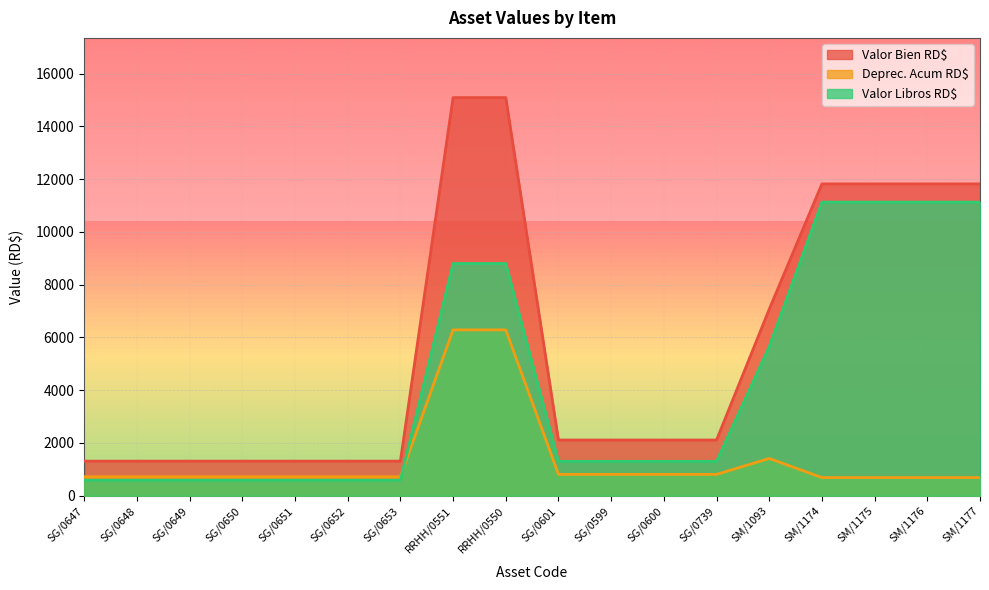

The Valor Bien RD$ series shows 2204.5 at SG/0651. True or false?

False